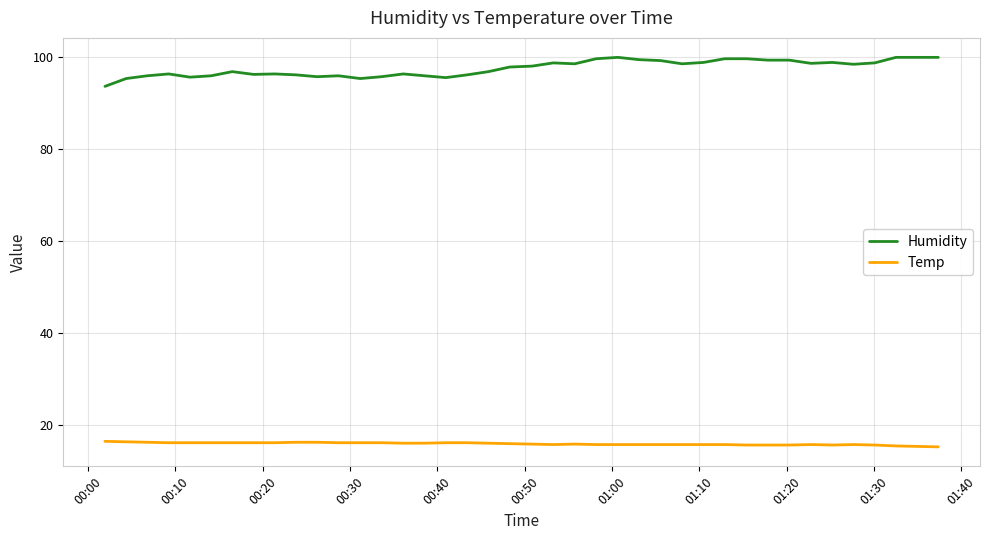

List the series in order of their peak value, lowest first.

Temp, Humidity